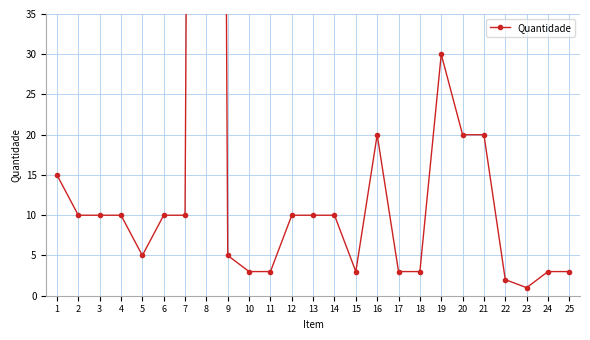

True or false: the data shows 8.2 at 5.

False